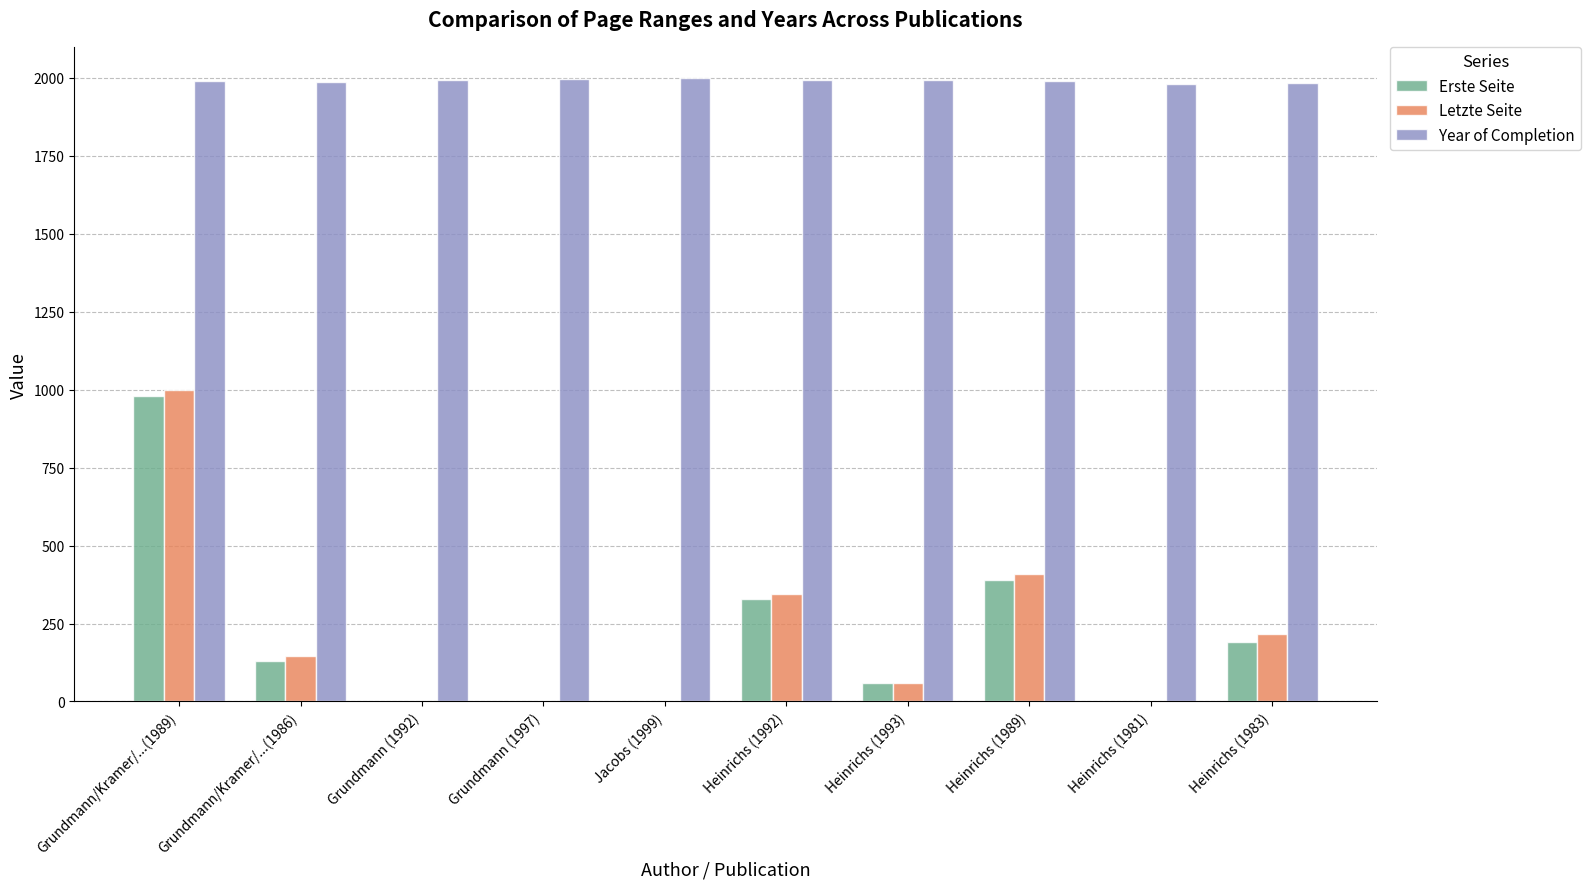

What is the total value across all series at Jacobs (1999)?

1999